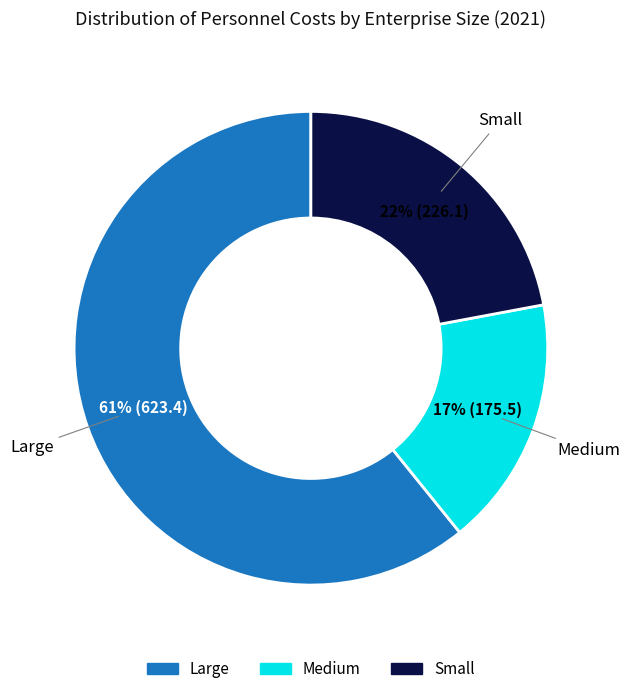

To the nearest percent, what is the difference between the largest and smallest slice percentages?

44%